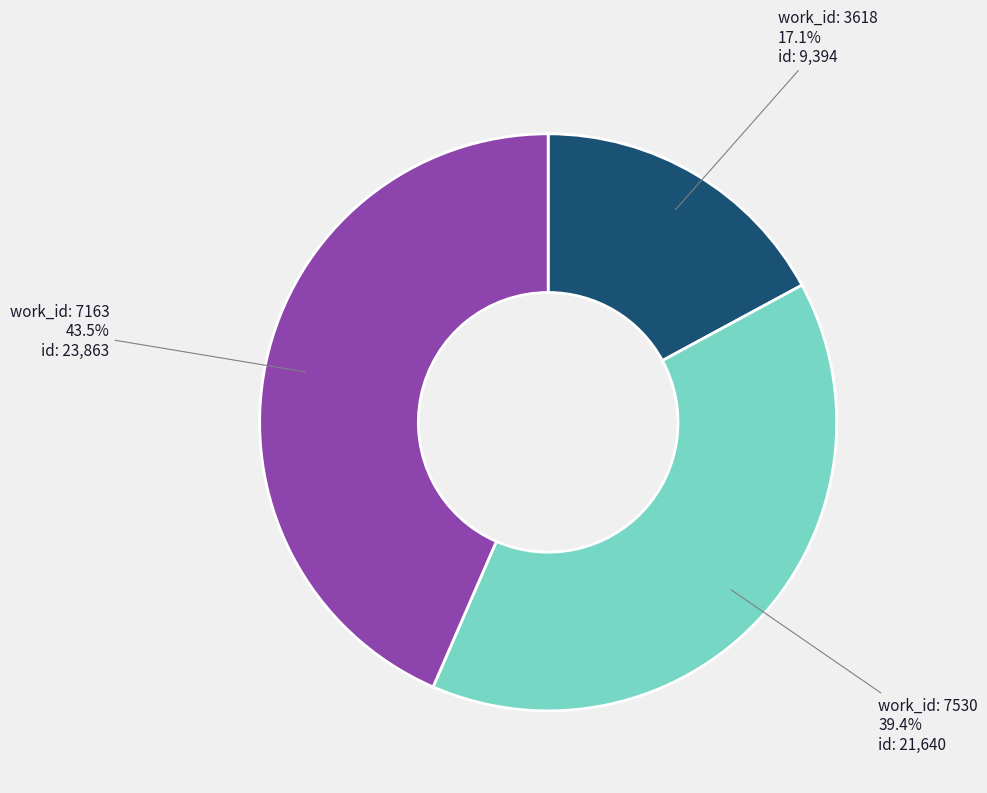

Is there a majority slice in this chart?

No